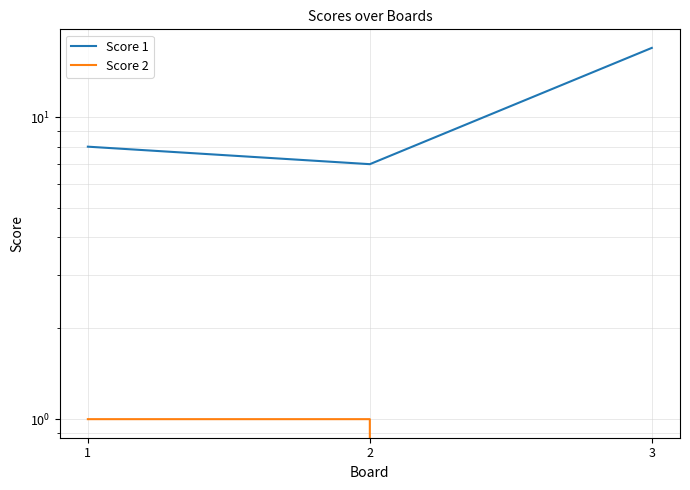

At which label does Score 2 reach its peak?

1